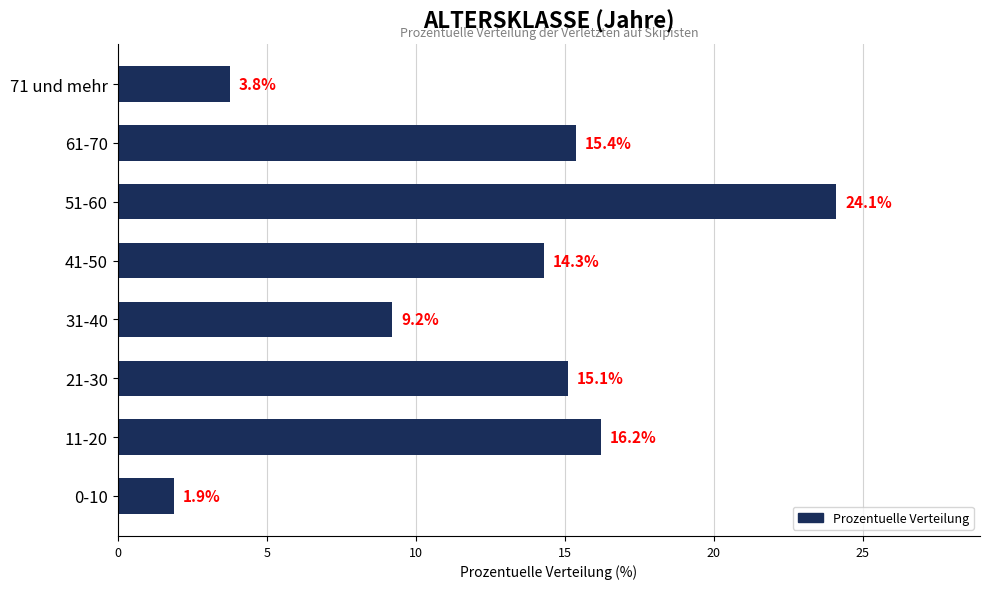

What is the difference between the second highest and second lowest values?

12.4